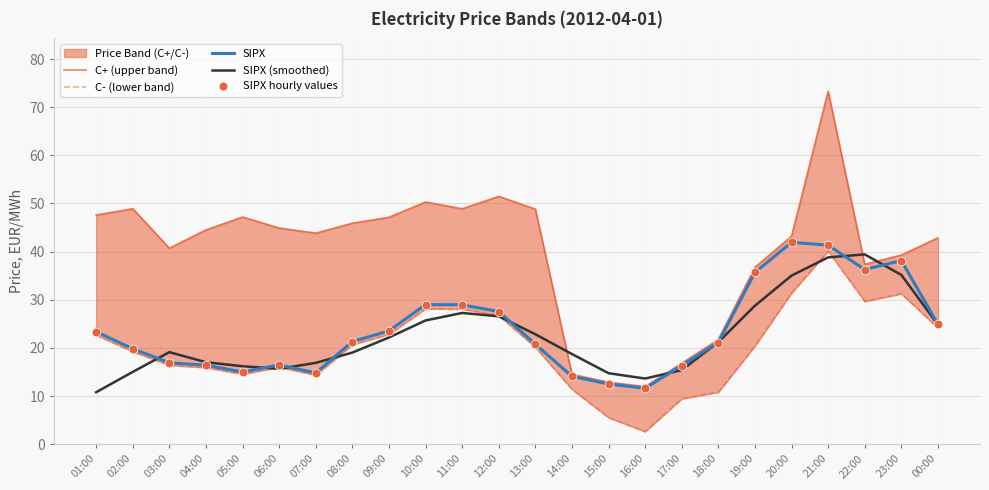

Which series contains the highest Y value?

C+ (upper band)